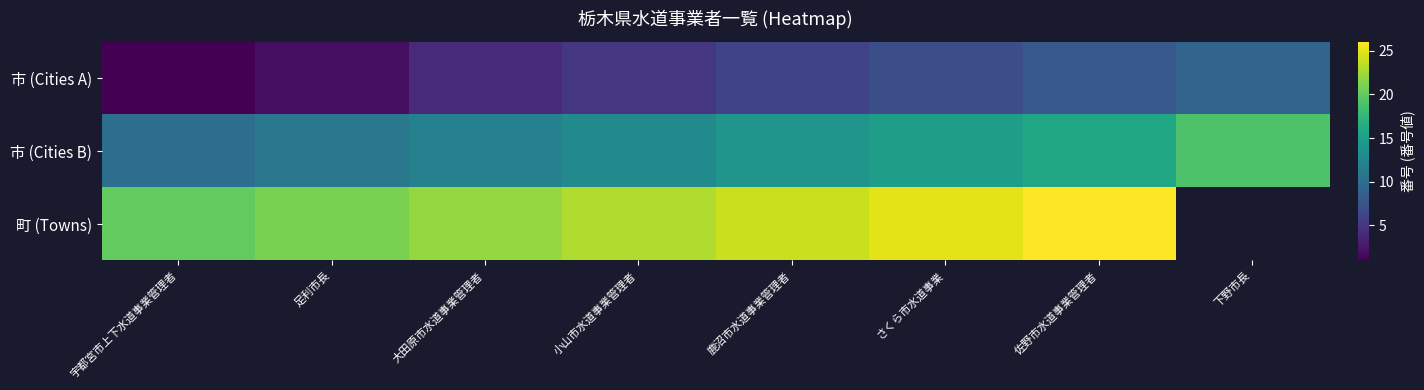

Count the 市 (Cities B) values in the range 12 to 16.

5